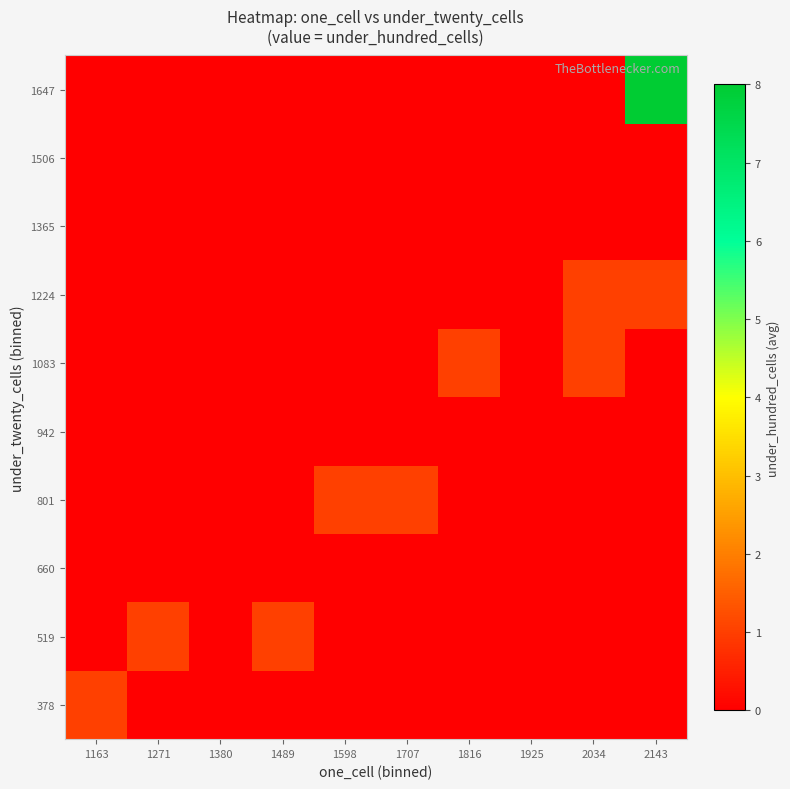

Reading left to right, list all the values displayed in this chart.

378: 1163=1	1271=0	1380=0	1489=0	1598=0	1707=0	1816=0	1925=0	2034=0	2143=0
519: 1163=0	1271=1	1380=0	1489=1	1598=0	1707=0	1816=0	1925=0	2034=0	2143=0
660: 1163=0	1271=0	1380=0	1489=0	1598=0	1707=0	1816=0	1925=0	2034=0	2143=0
801: 1163=0	1271=0	1380=0	1489=0	1598=1	1707=1	1816=0	1925=0	2034=0	2143=0
942: 1163=0	1271=0	1380=0	1489=0	1598=0	1707=0	1816=0	1925=0	2034=0	2143=0
1083: 1163=0	1271=0	1380=0	1489=0	1598=0	1707=0	1816=1	1925=0	2034=1	2143=0
1224: 1163=0	1271=0	1380=0	1489=0	1598=0	1707=0	1816=0	1925=0	2034=1	2143=1
1365: 1163=0	1271=0	1380=0	1489=0	1598=0	1707=0	1816=0	1925=0	2034=0	2143=0
1506: 1163=0	1271=0	1380=0	1489=0	1598=0	1707=0	1816=0	1925=0	2034=0	2143=0
1647: 1163=0	1271=0	1380=0	1489=0	1598=0	1707=0	1816=0	1925=0	2034=0	2143=8